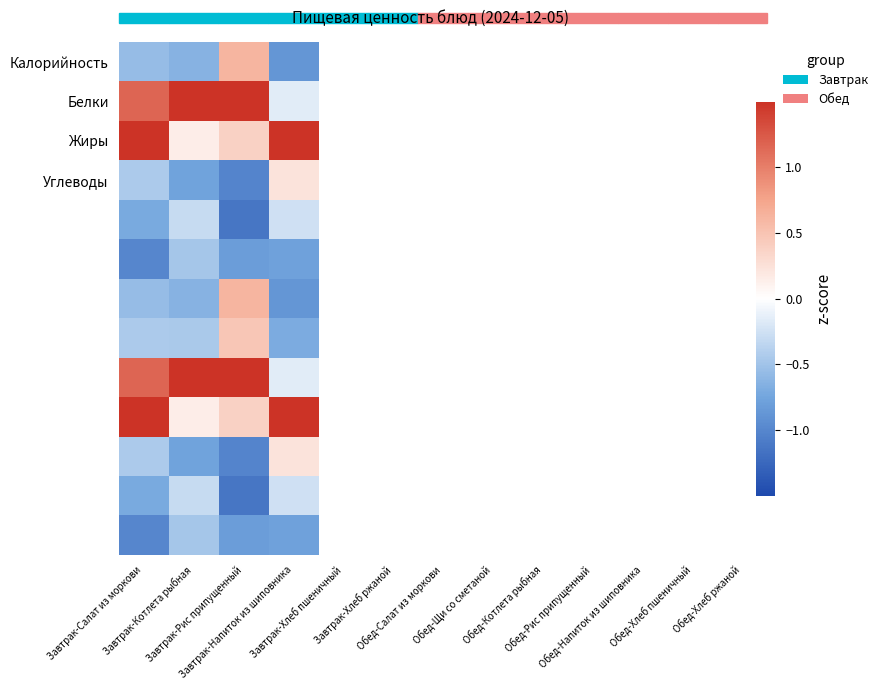

At which category is the sum across all series the highest?

Завтрак-Напиток из шиповника